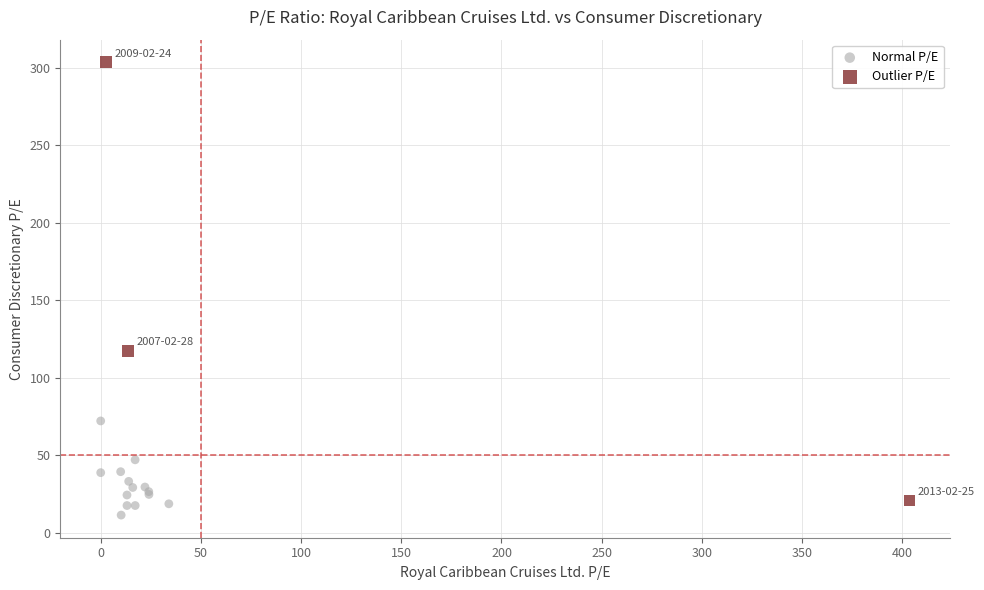

Which series has the widest spread of Y values?

Outlier P/E